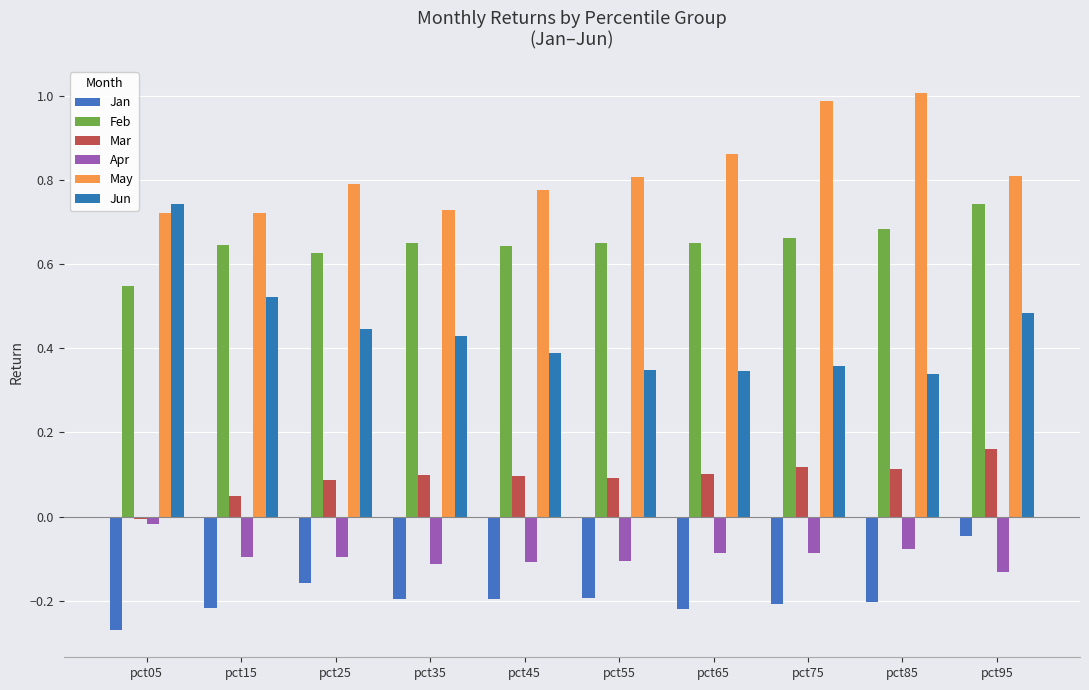

Rank the categories by Mar value from lowest to highest.

pct05, pct15, pct25, pct55, pct45, pct35, pct65, pct85, pct75, pct95